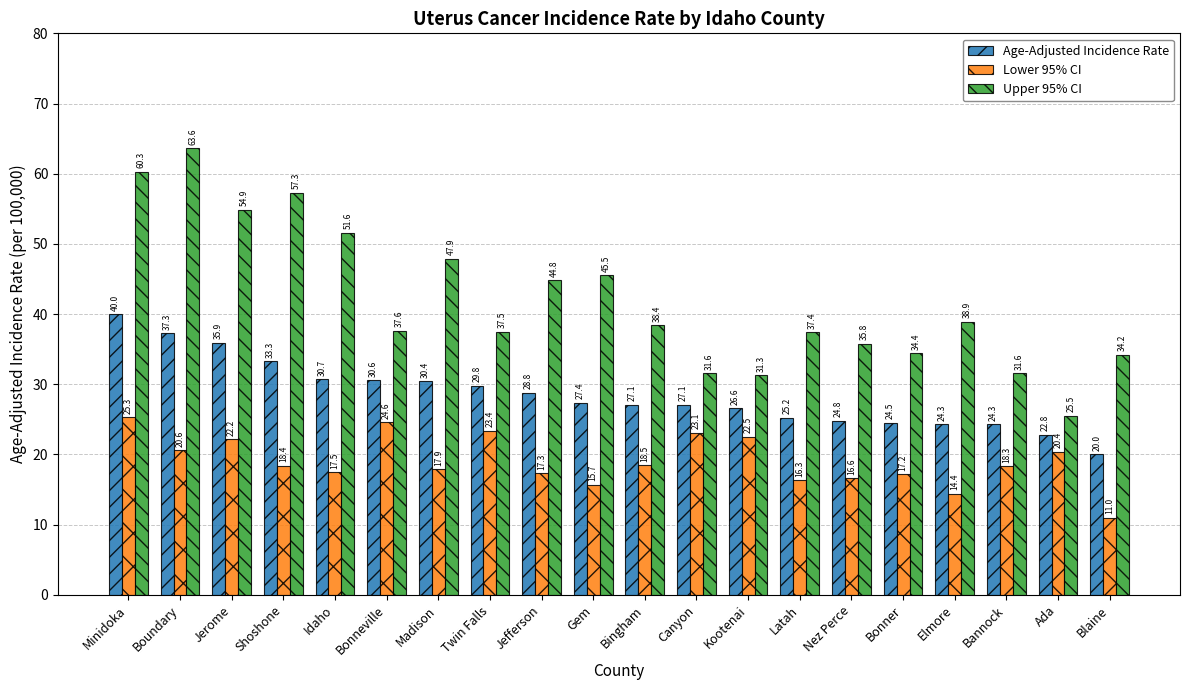

At which label does Upper 95% CI reach its peak?

Boundary